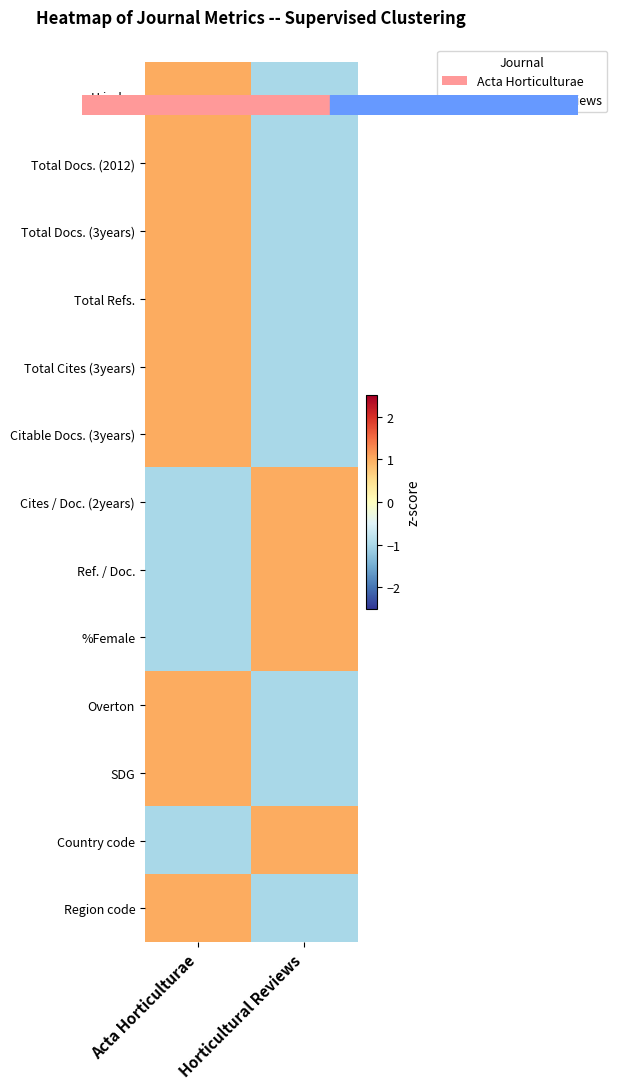

Reading right to left, list all the values displayed in this chart.

H index: Horticultural Reviews=-1	Acta Horticulturae=1
Total Docs. (2012): Horticultural Reviews=-1	Acta Horticulturae=1
Total Docs. (3years): Horticultural Reviews=-1	Acta Horticulturae=1
Total Refs.: Horticultural Reviews=-1	Acta Horticulturae=1
Total Cites (3years): Horticultural Reviews=-1	Acta Horticulturae=1
Citable Docs. (3years): Horticultural Reviews=-1	Acta Horticulturae=1
Cites / Doc. (2years): Horticultural Reviews=1	Acta Horticulturae=-1
Ref. / Doc.: Horticultural Reviews=1	Acta Horticulturae=-1
%Female: Horticultural Reviews=1	Acta Horticulturae=-1
Overton: Horticultural Reviews=-1	Acta Horticulturae=1
SDG: Horticultural Reviews=-1	Acta Horticulturae=1
Country code: Horticultural Reviews=1	Acta Horticulturae=-1
Region code: Horticultural Reviews=-1	Acta Horticulturae=1